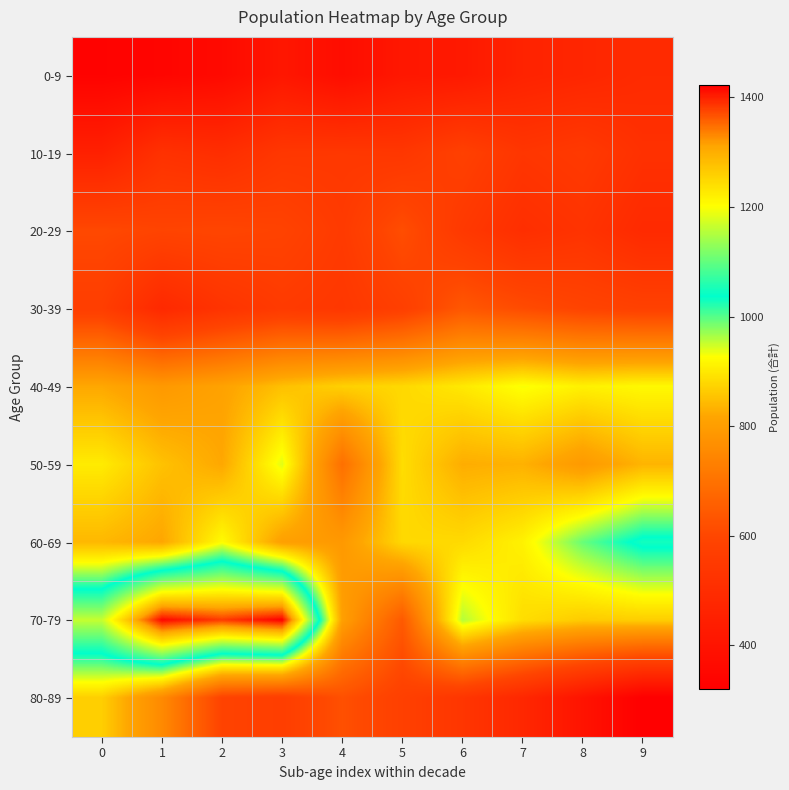

Reading left to right, transcribe all the data shown in this chart.

0-9: 0=332	1=343	2=361	3=412	4=374	5=415	6=422	7=460	8=473	9=492
10-19: 0=450	1=519	2=504	3=541	4=544	5=540	6=578	7=536	8=551	9=515
20-29: 0=605	1=592	2=596	3=588	4=555	5=617	6=548	7=507	8=526	9=489
30-39: 0=568	1=485	2=527	3=555	4=542	5=574	6=638	7=612	8=591	9=580
40-49: 0=820	1=790	2=810	3=850	4=870	5=880	6=900	7=930	8=910	9=920
50-59: 0=903	1=852	2=820	3=940	4=695	5=886	6=827	7=832	8=792	9=836
60-69: 0=840	1=818	2=923	3=805	4=790	5=880	6=882	7=911	8=992	9=1049
70-79: 0=1164	1=1417	2=1382	3=1423	4=805	5=645	6=959	7=886	8=864	9=868
80-89: 0=868	1=755	2=589	3=569	4=622	5=577	6=536	7=479	8=400	9=320